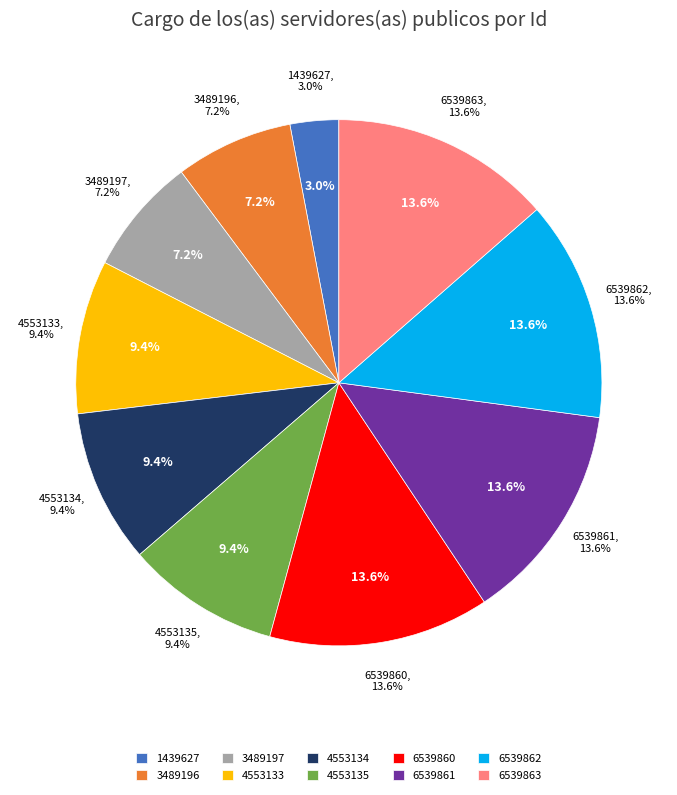

How many slices are in this pie chart?

10